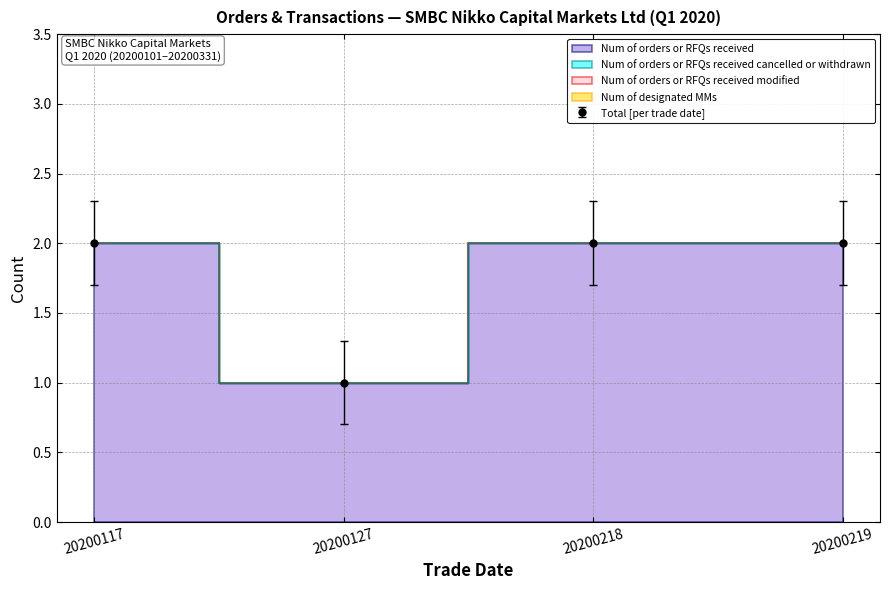

What is the greatest value displayed?

2